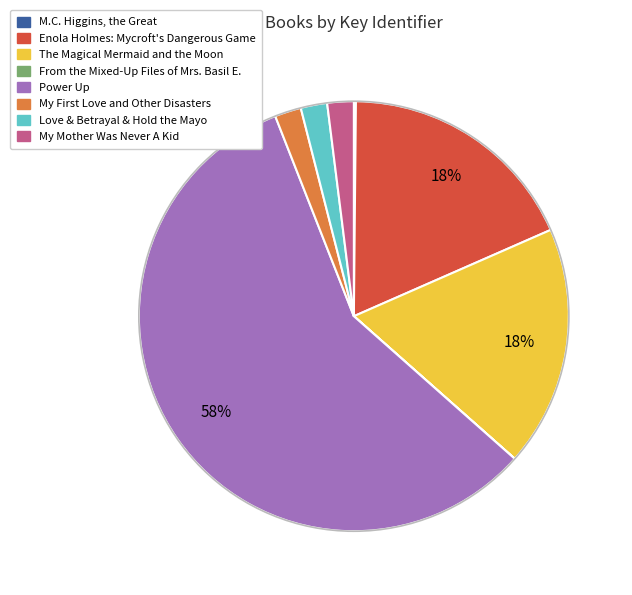

What percentage is the Power Up slice, to the nearest percent?

58%